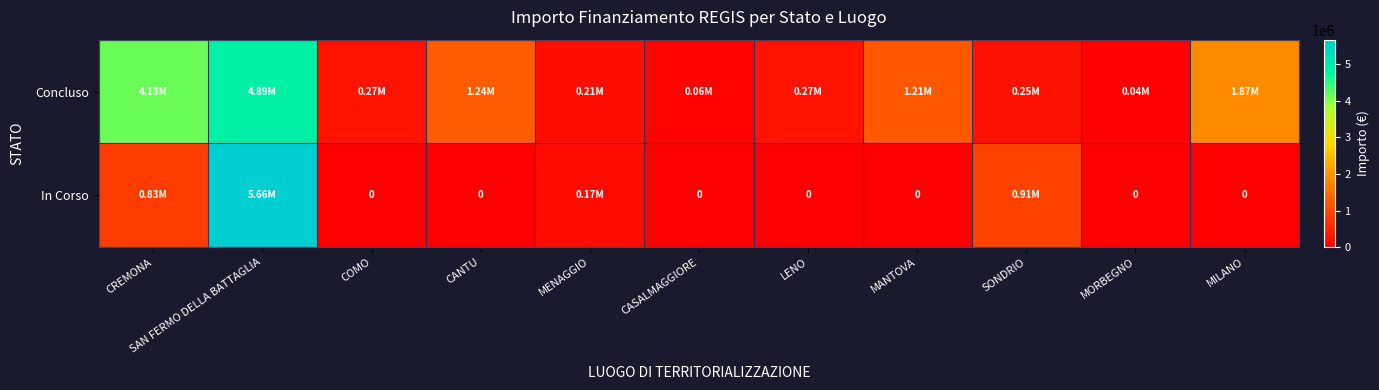

What is the total value across all series at MANTOVA?

1206048.8